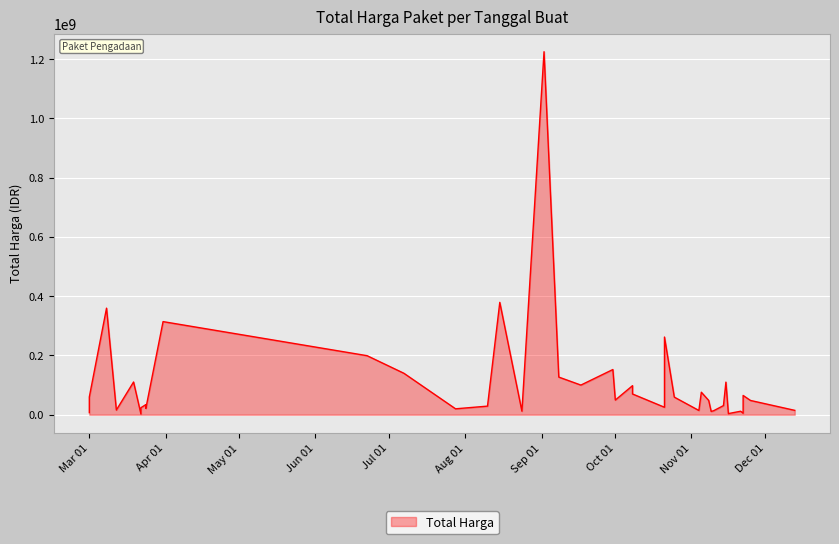

How many values are below 48140000?

19